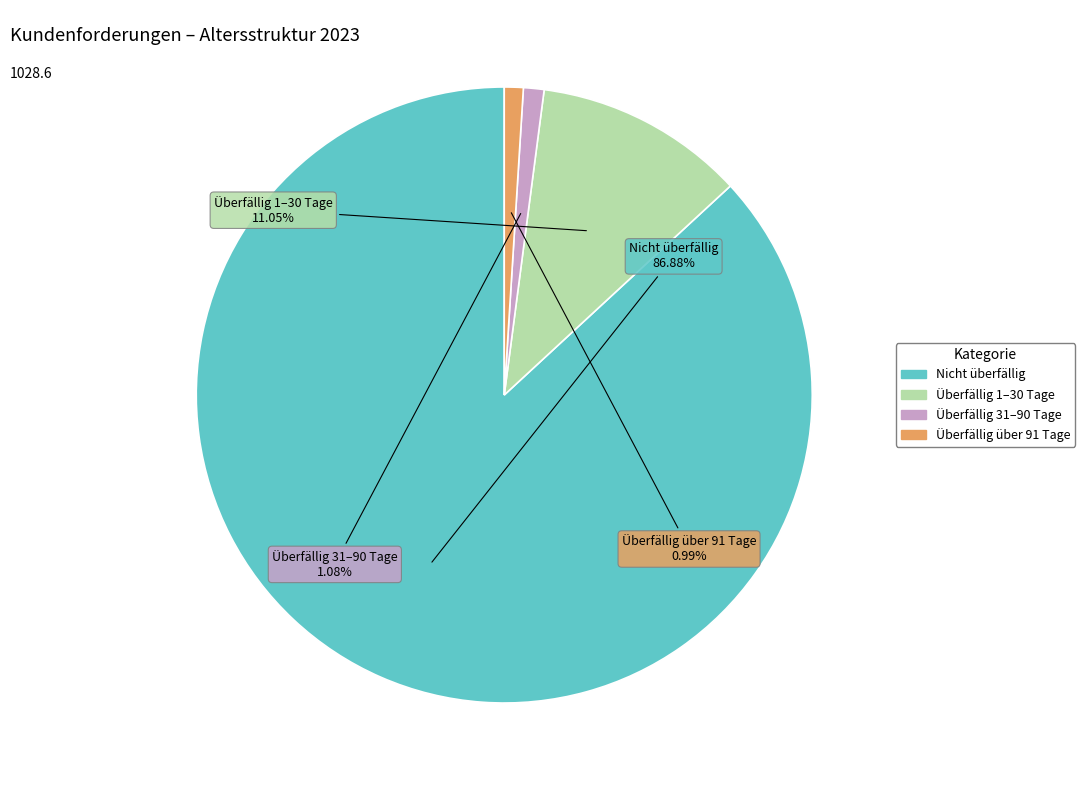

To the nearest percent, what portion does Überfällig über 91 Tage represent?

1%